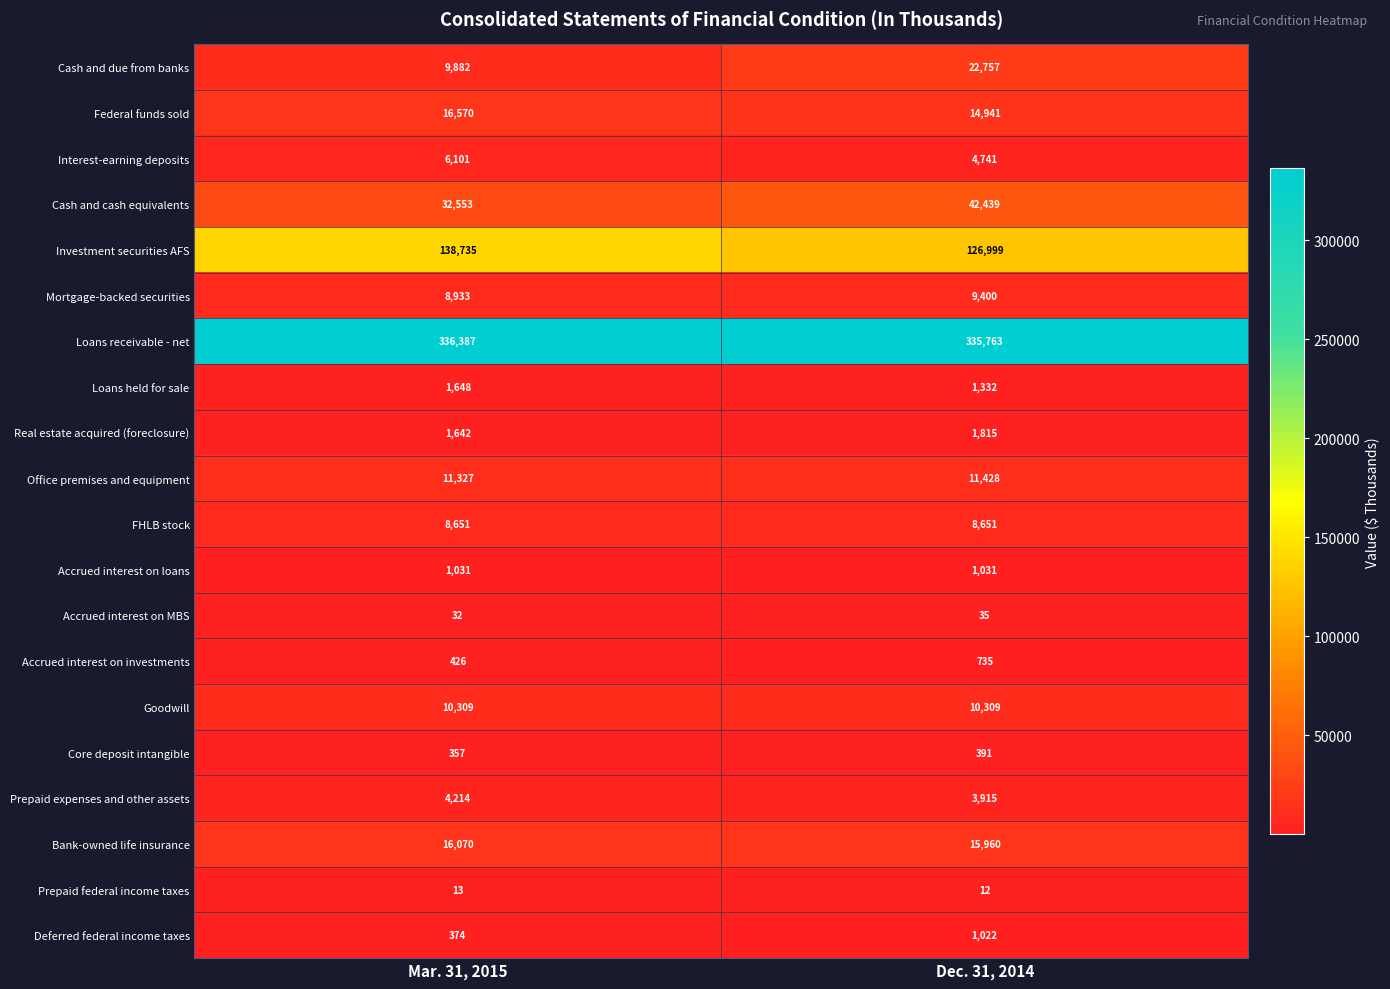

Which series has the largest total across all categories?

Loans receivable - net